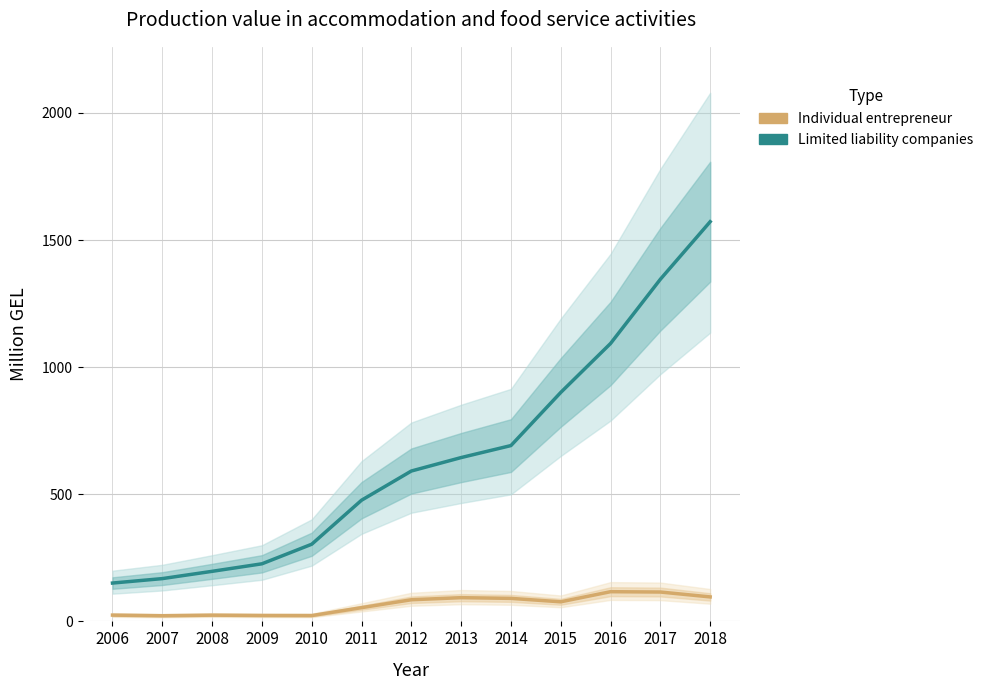

What is the greatest value displayed?

1572.2